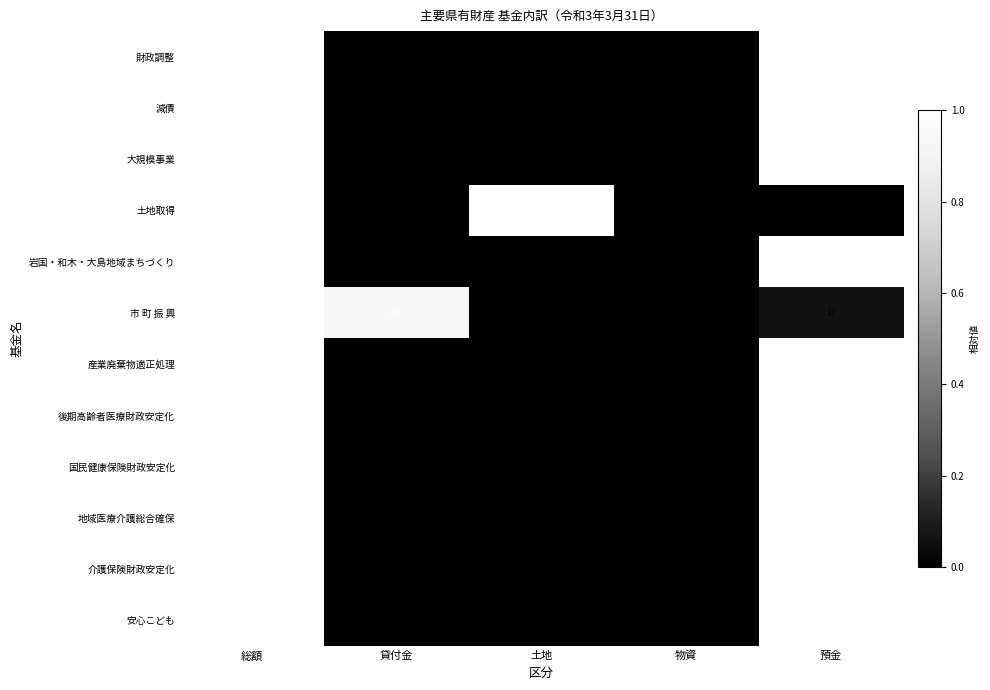

What is the difference between the 介護保険財政安定化 values at 総額 and 物資?

269